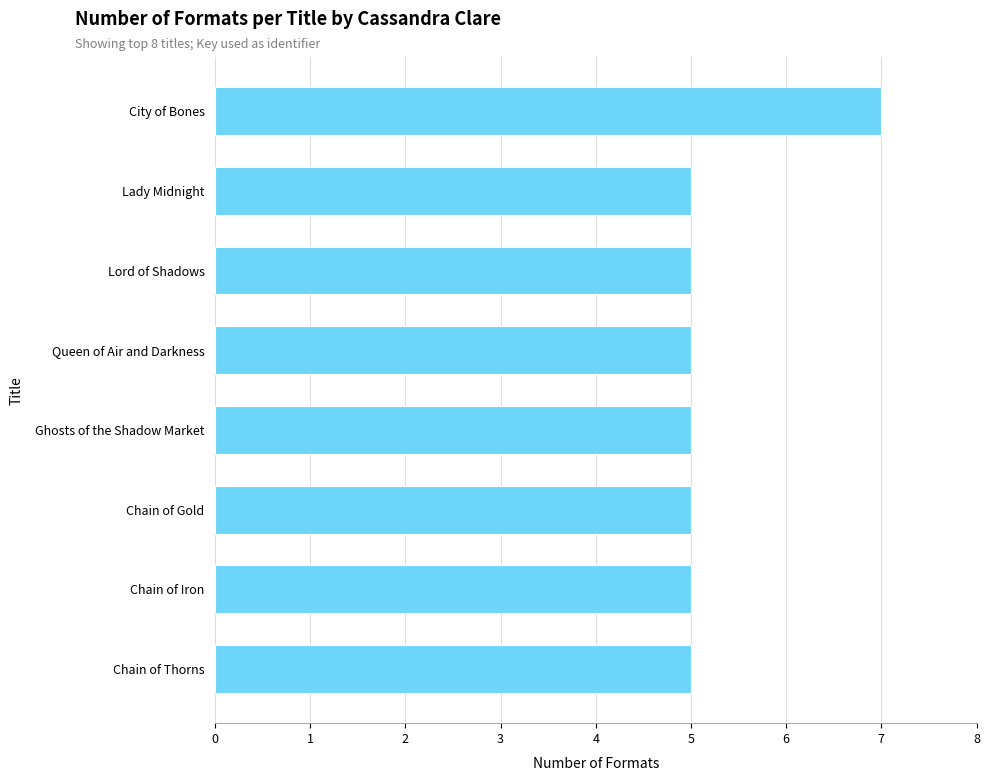

What is the maximum value shown in the chart?

7